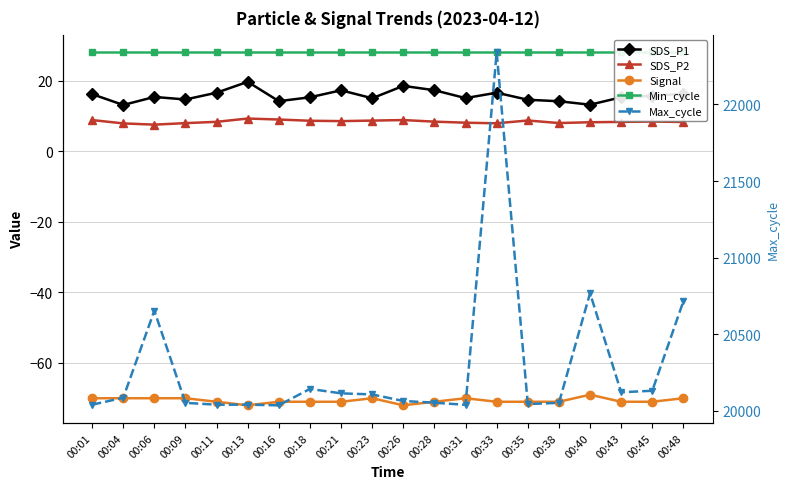

Does the chart display data point markers on the line(s)?

Yes